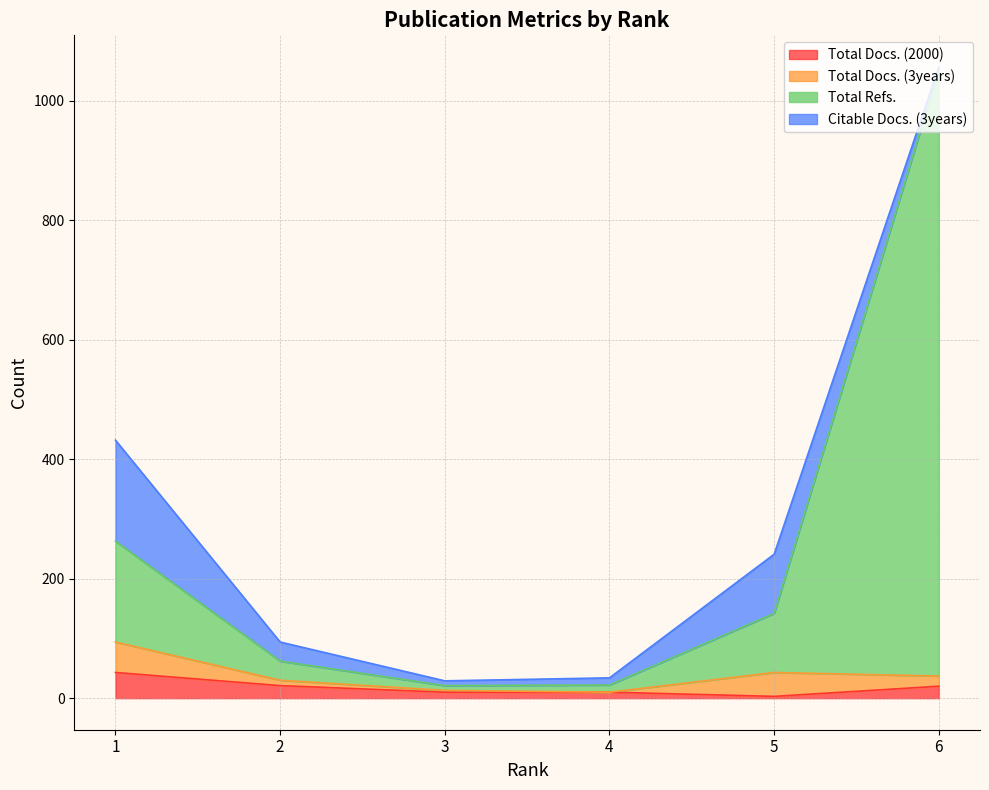

What are all the series names shown in the legend?

Total Docs. (2000), Total Docs. (3years), Total Refs., Citable Docs. (3years)